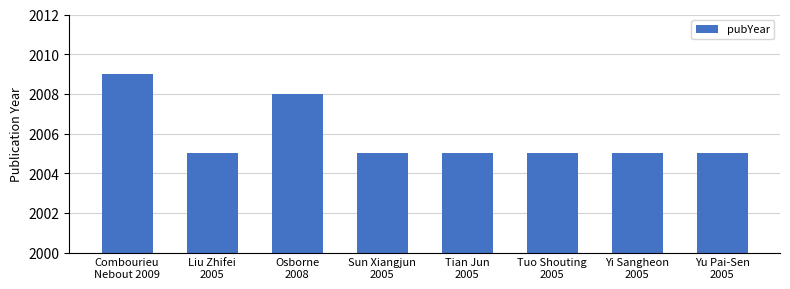

What is the minimum value shown in the chart?

2005